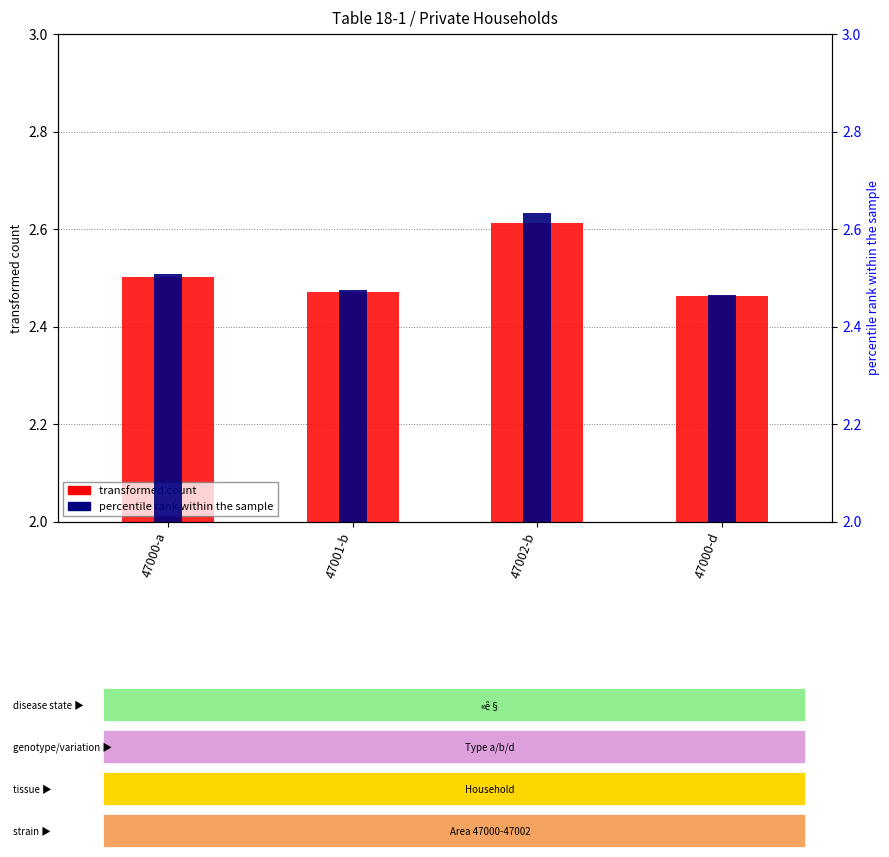

Which has a higher value, 47000-a or 47000-d?

47000-a